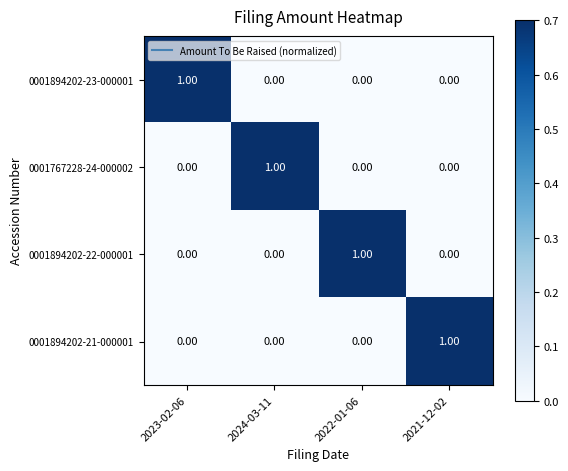

At how many categories does at least one series exceed 0?

4